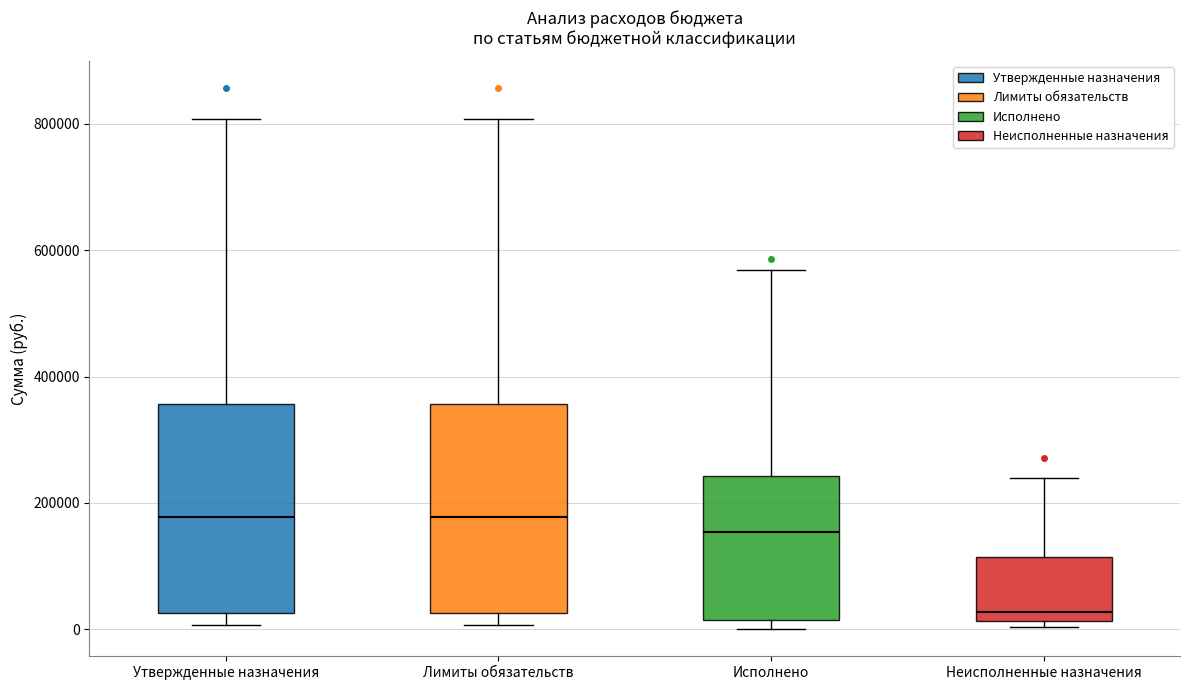

Reading left to right, transcribe this box plot: for each box, give where its median line is, the range the box spans, and where its two whiskers end, as read against the y-axis. The values are not printed on the chart, so give them approximately, as read against the axis.

Утвержденные назначения: median 180000, box 20000 to 360000, whiskers 0 to 800000
Лимиты обязательств: median 180000, box 20000 to 360000, whiskers 0 to 800000
Исполнено: median 160000, box 20000 to 240000, whiskers 0 to 560000
Неисполненные назначения: median 20000 (just above the box's lower edge), box 20000 to 120000, whiskers 0 to 240000